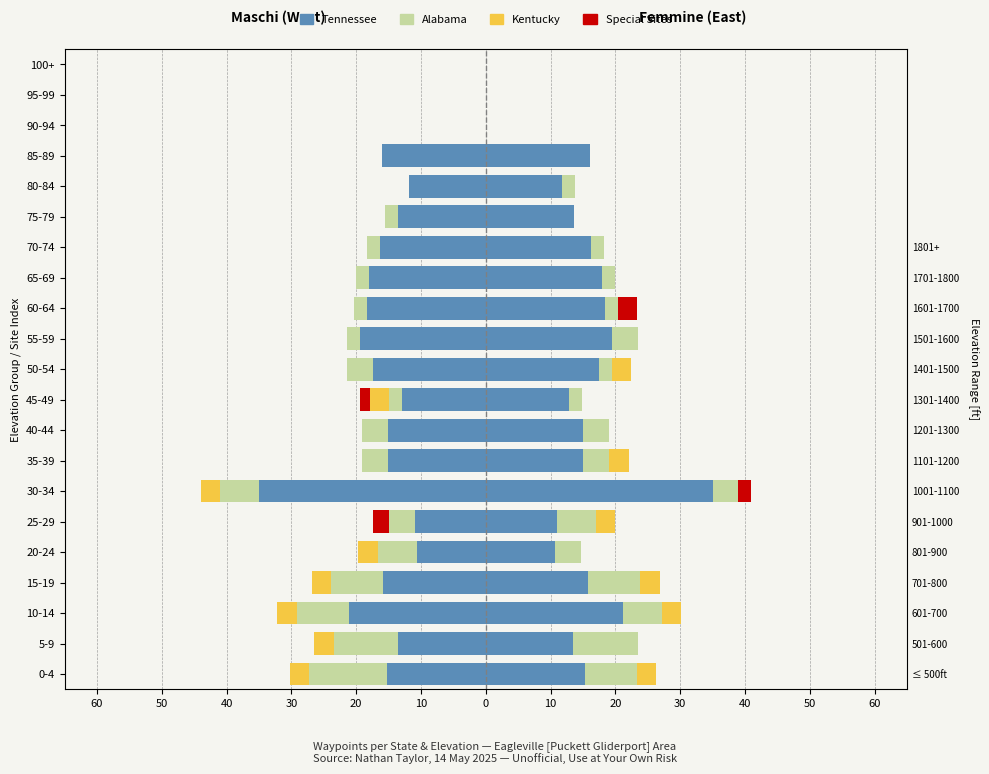

How many data points does each series have?

21